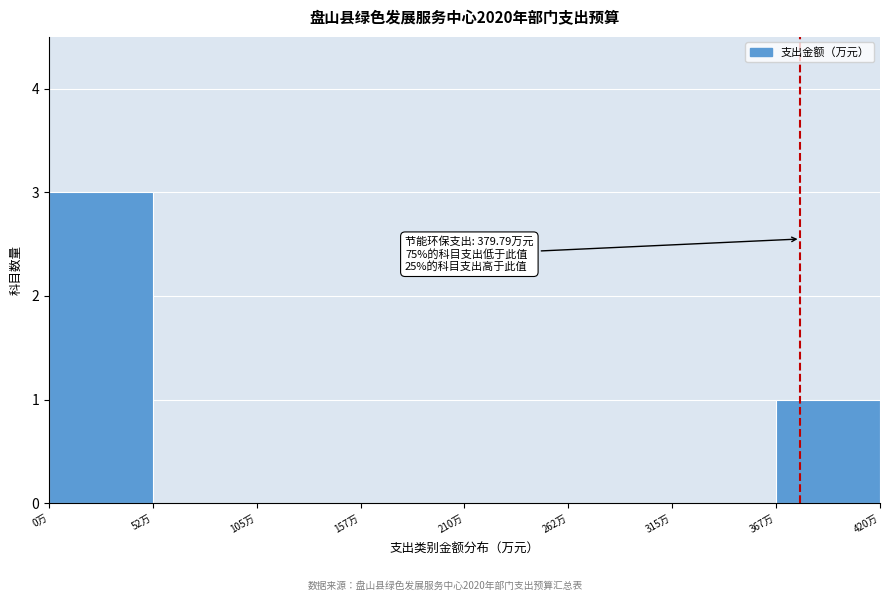

Which range on the x-axis has the tallest bar?

0 to 50